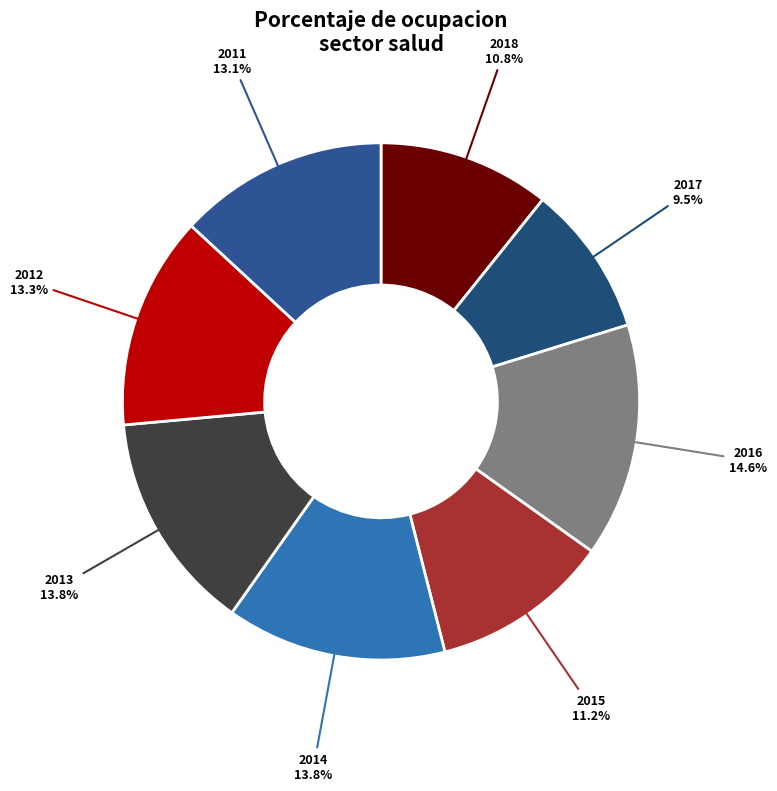

What is the ratio of the value at 2011 to the value at 2012?

1.0